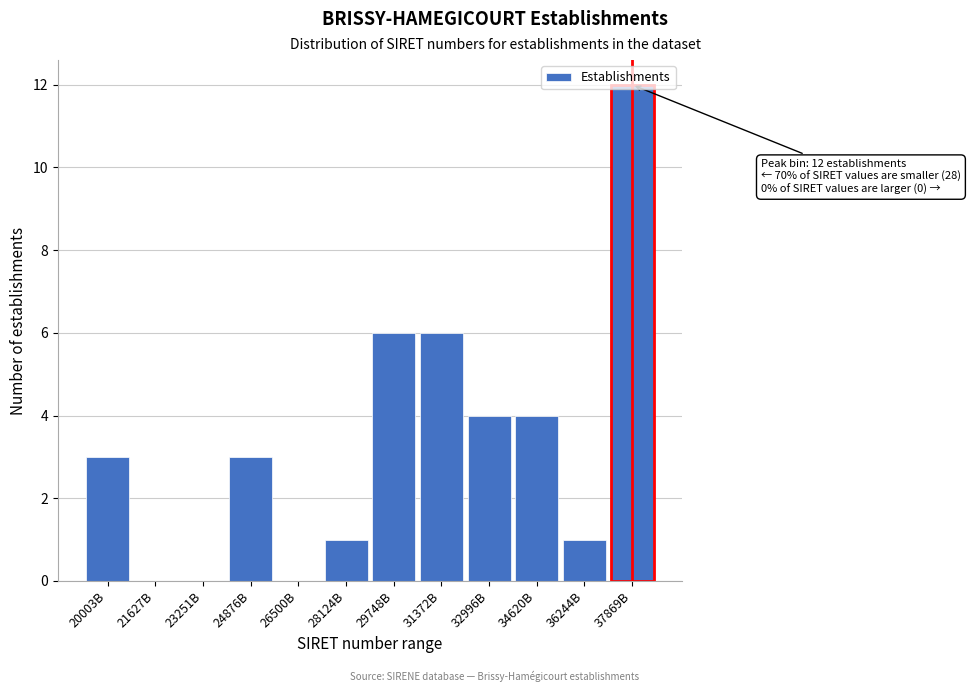

Which has a higher value, 23251B or 34620B?

34620B